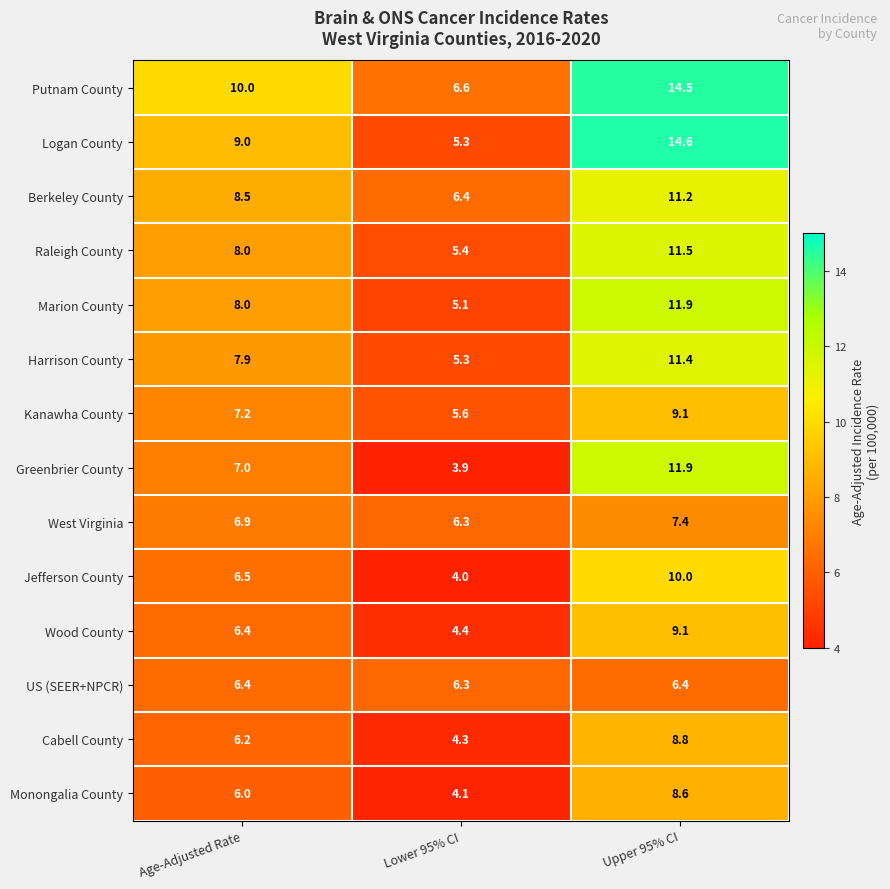

What is the difference between the second highest and minimum values in the Harrison County series?

2.6